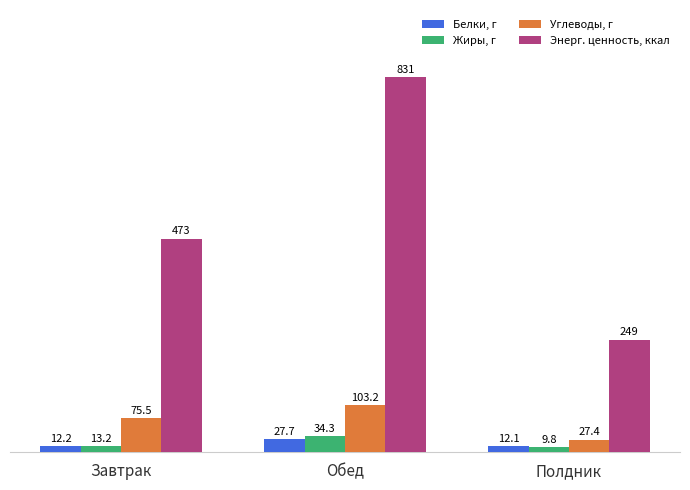

What is the value of the Энерг. ценность, ккал bar at the 2nd from the left?

831.0